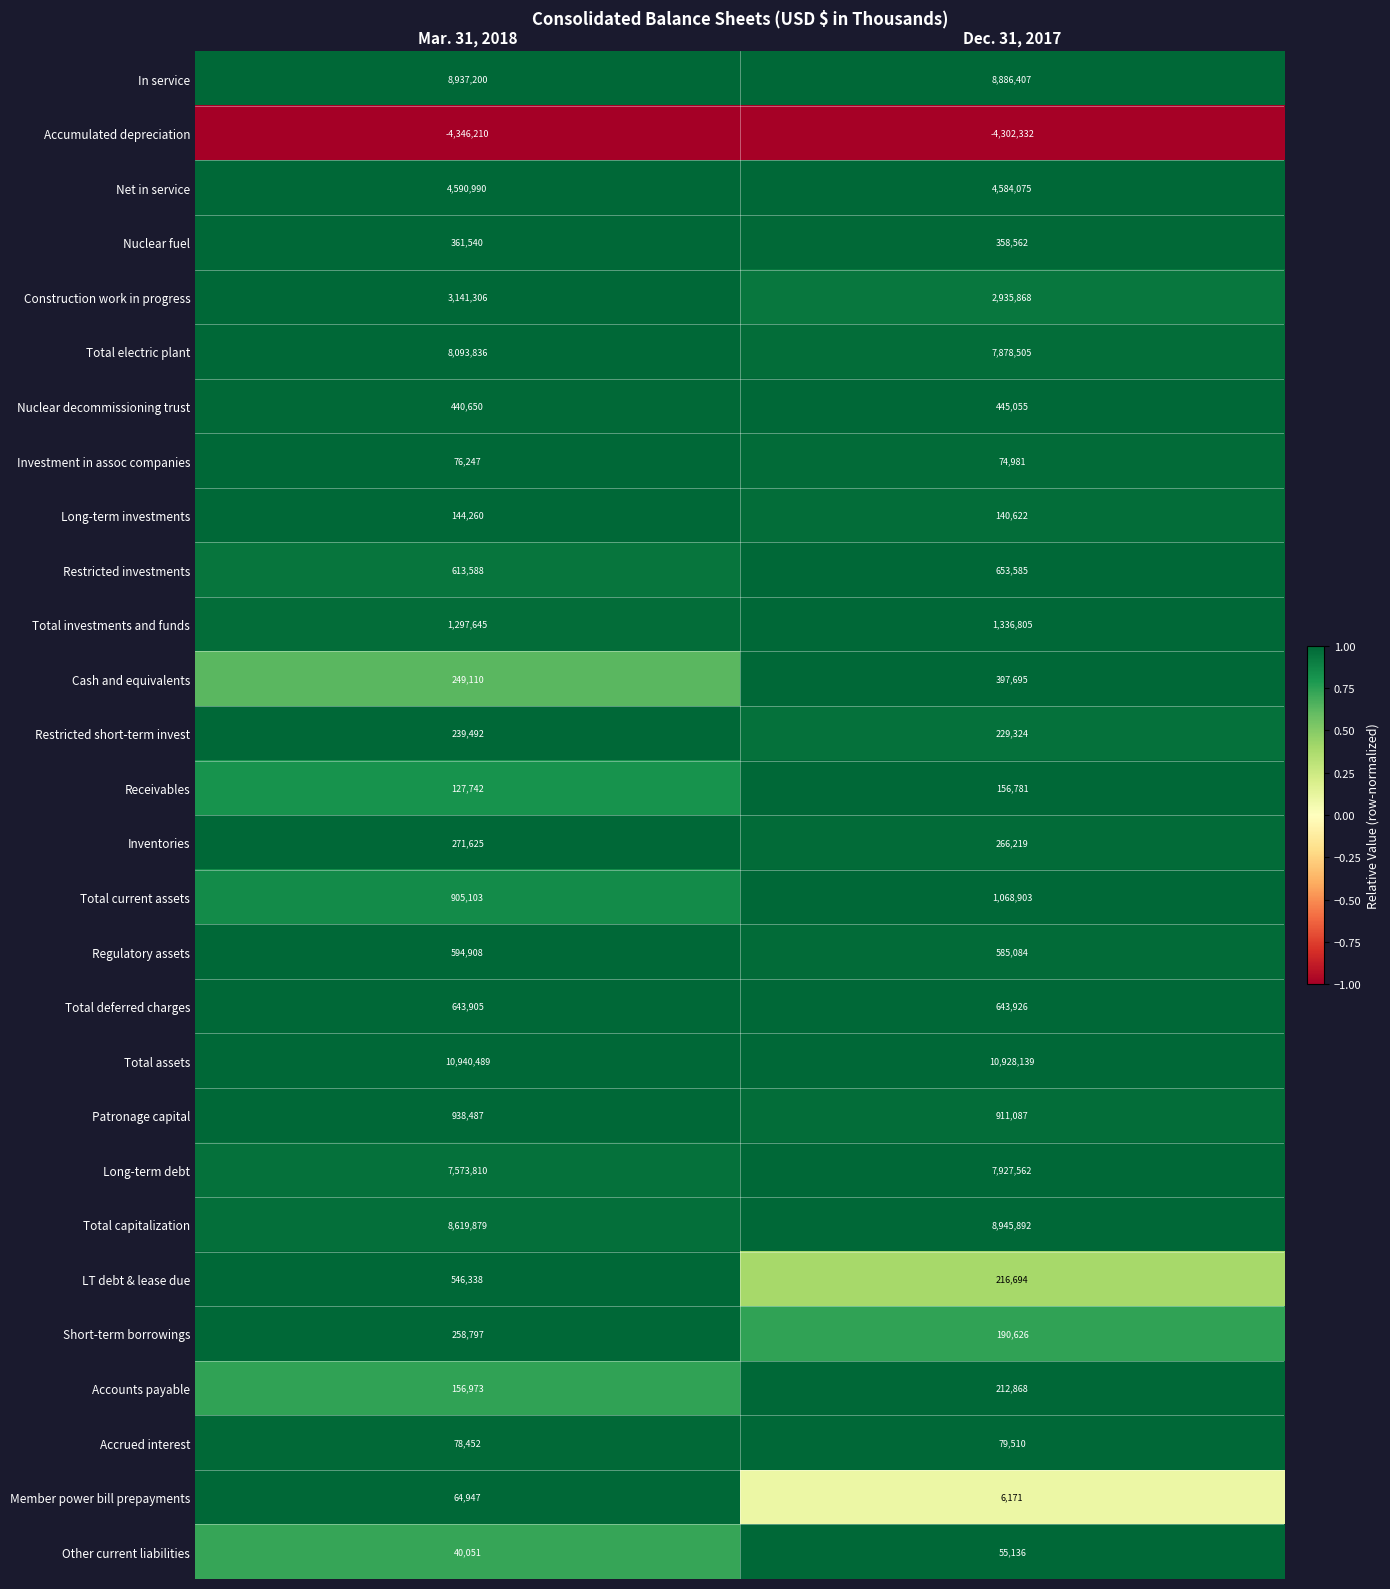

Between Mar. 31, 2018 and Dec. 31, 2017, which series saw the biggest shift?

Long-term debt